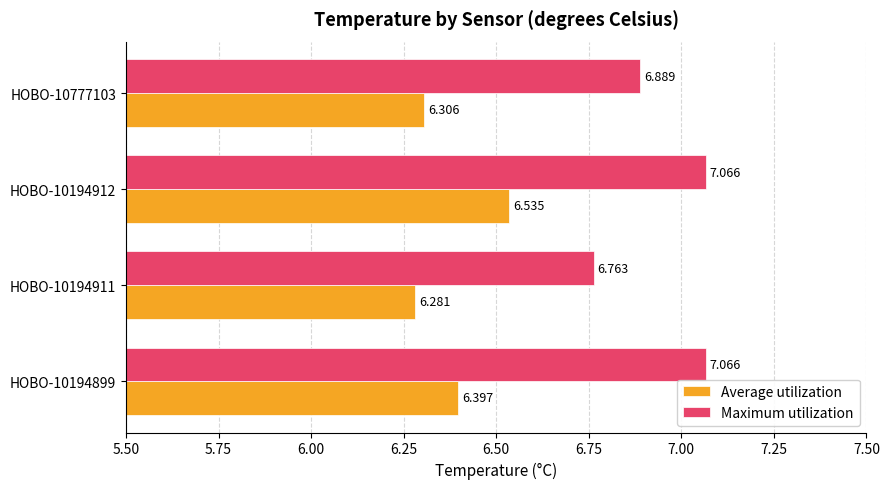

List the labels in order of Average utilization value, largest first.

HOBO-10194912, HOBO-10194899, HOBO-10777103, HOBO-10194911